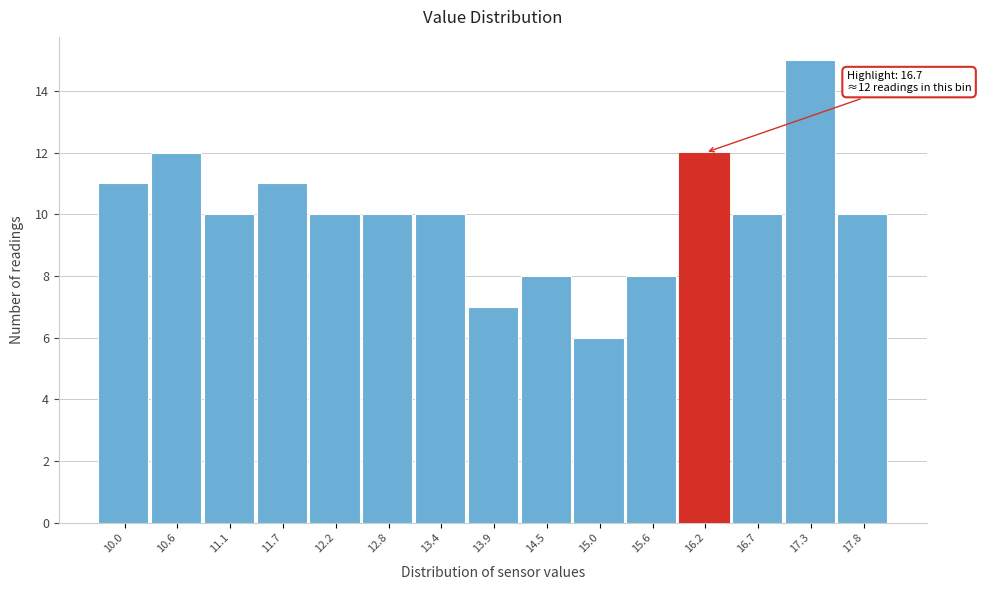

Reading left to right, extract all data points from this chart.

10.0=11	10.6=12	11.1=10	11.7=11	12.2=10	12.8=10	13.4=10	13.9=7	14.5=8	15.0=6	15.6=8	16.2=12	16.7=10	17.3=15	17.8=10